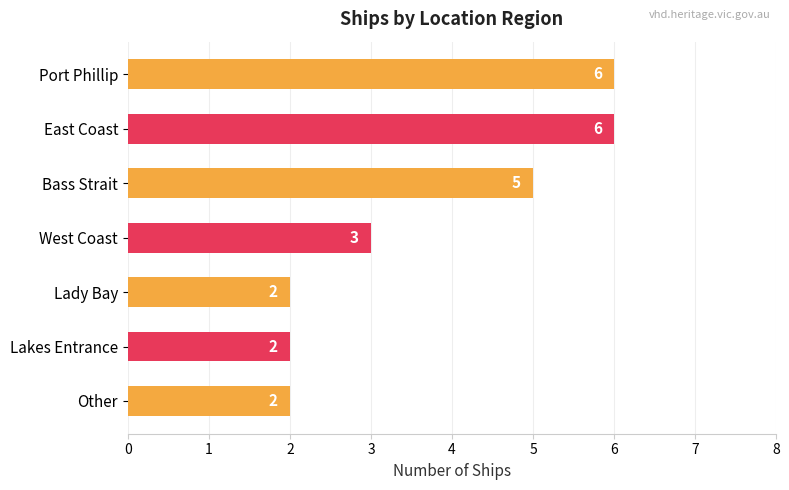

What is the average value?

4